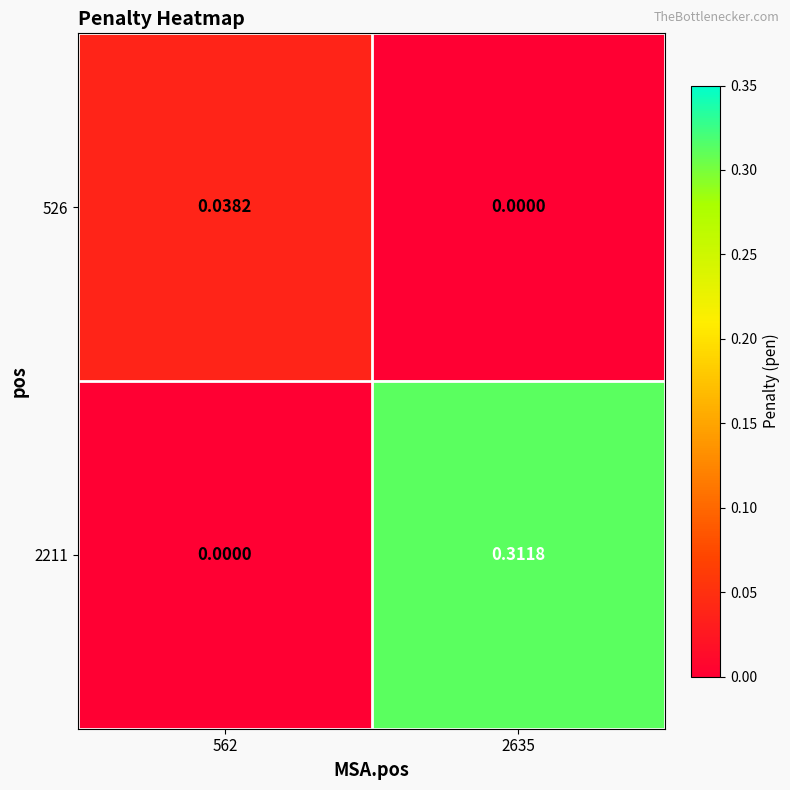

Is the value of 526 at 562 greater than the value of 2211 at 2635?

No